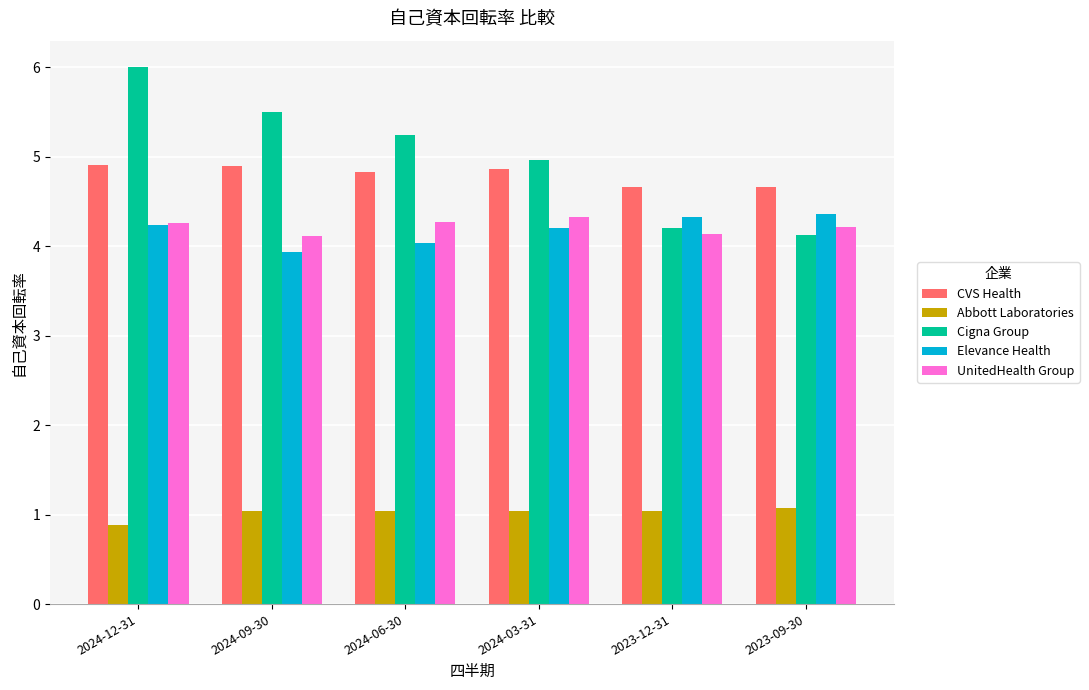

What are all the series names shown in the legend?

CVS Health, Abbott Laboratories, Cigna Group, Elevance Health, UnitedHealth Group